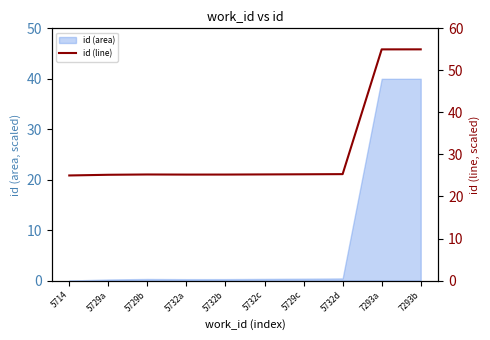

Reading left to right, list all the values displayed in this chart.

5714=25.0	5729a=25.2	5729b=25.2	5732a=25.2	5732b=25.2	5732c=25.2	5729c=25.3	5732d=25.3	7293a=55.0	7293b=55.0